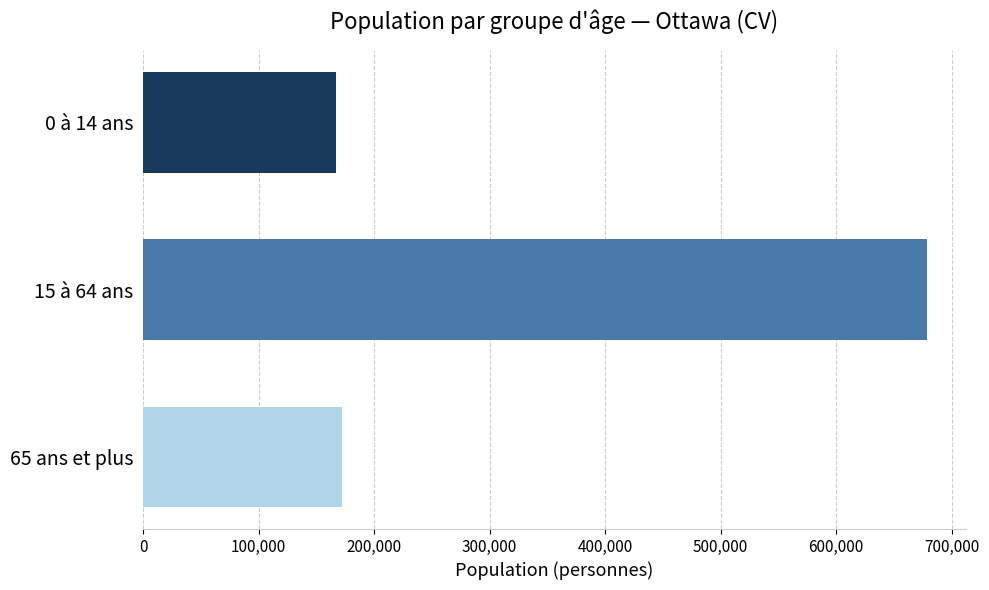

Is it true that the value at 0 à 14 ans is 166920?

True